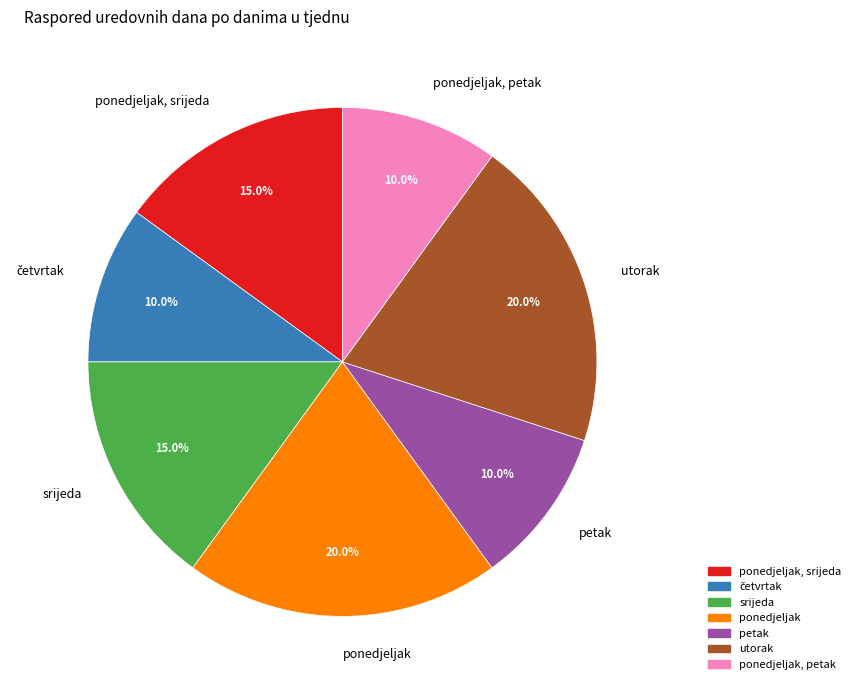

Count the number of slices in the pie.

7